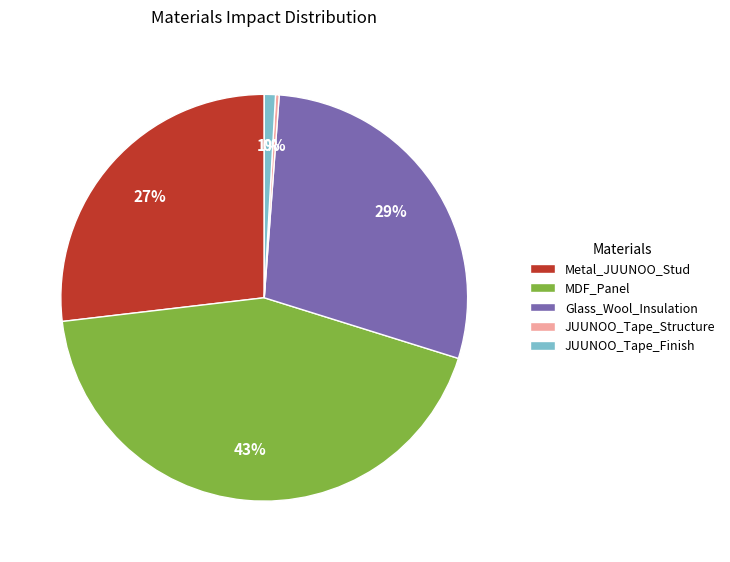

What is the largest slice in the pie chart?

MDF_Panel